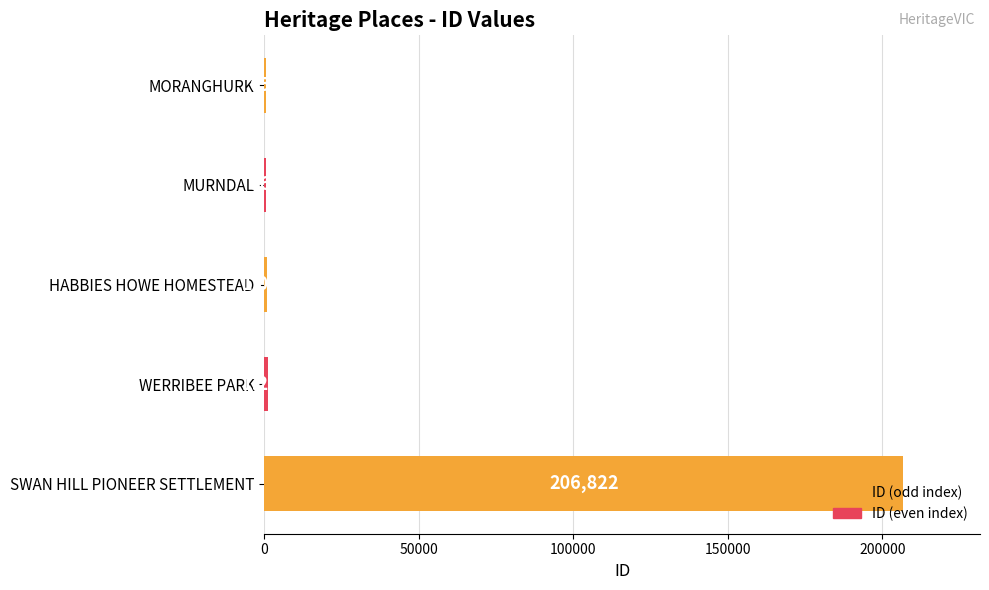

Approximately how many times larger is the value at HABBIES HOWE HOMESTEAD compared to WERRIBEE PARK?

0.8